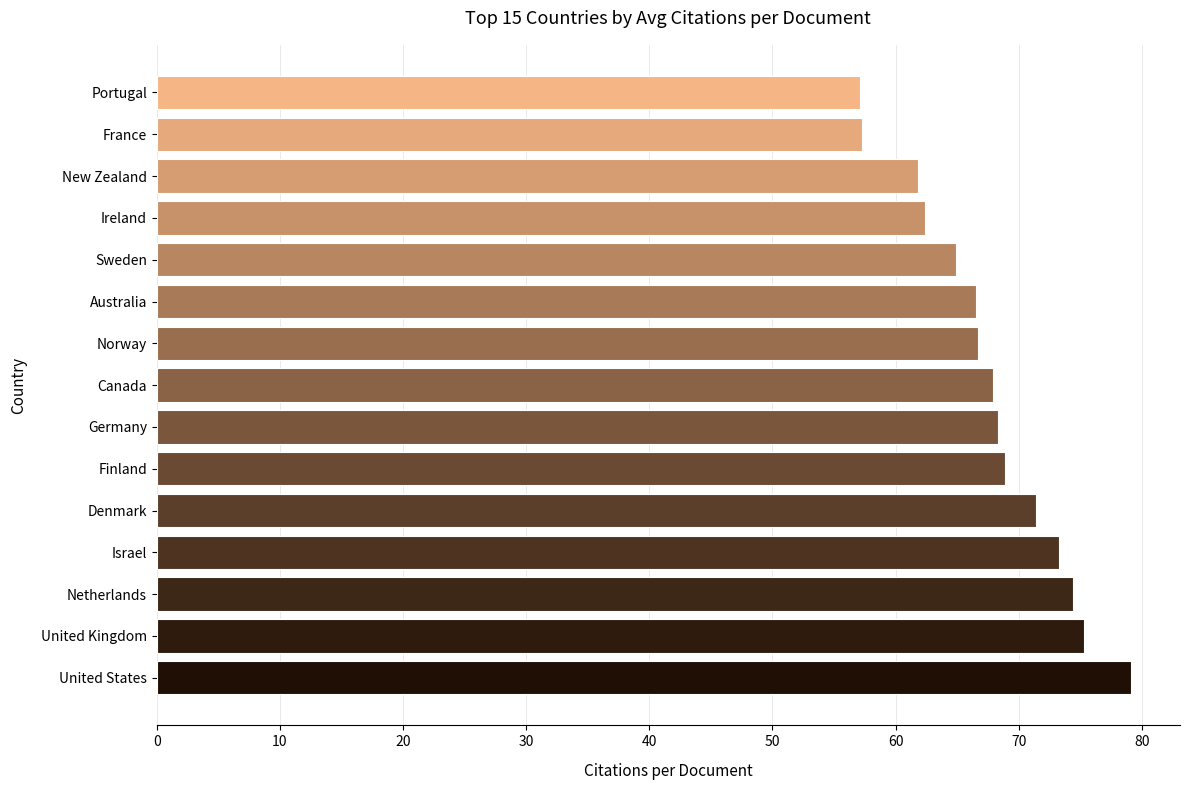

Read the value at United States.

79.1